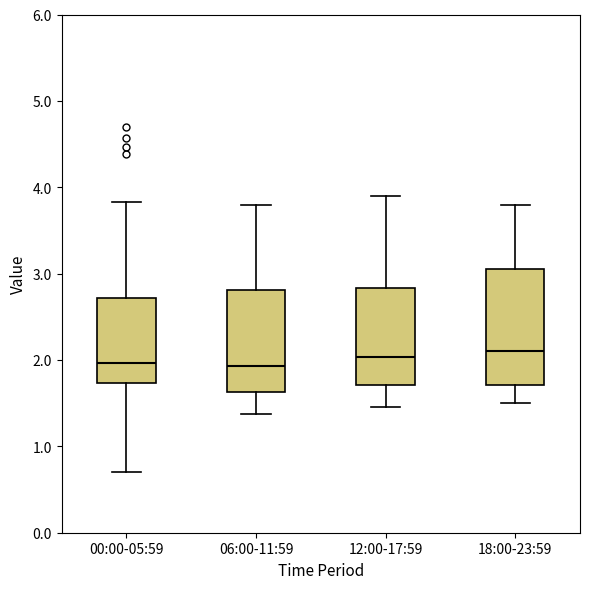

Reading left to right, read every box against the y-axis: the position of its median line, the range the box covers, and the ends of its whiskers. The values are not printed on the chart, so give them approximately, as read against the axis.

00:00-05:59: median 2.0, box 1.7 to 2.7, whiskers 0.7 to 3.8
06:00-11:59: median 1.9, box 1.6 to 2.8, whiskers 1.4 to 3.8
12:00-17:59: median 2.0, box 1.7 to 2.8, whiskers 1.5 to 3.9
18:00-23:59: median 2.1, box 1.7 to 3.1, whiskers 1.5 to 3.8